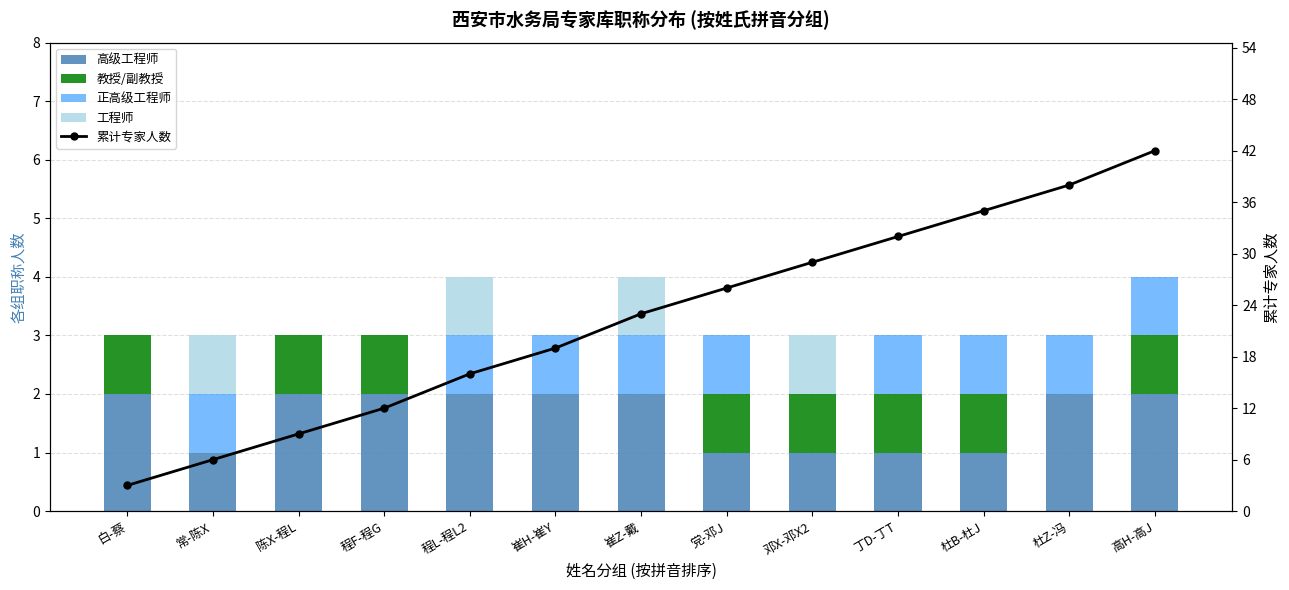

How many data points in 教授/副教授 are less than 1?

5